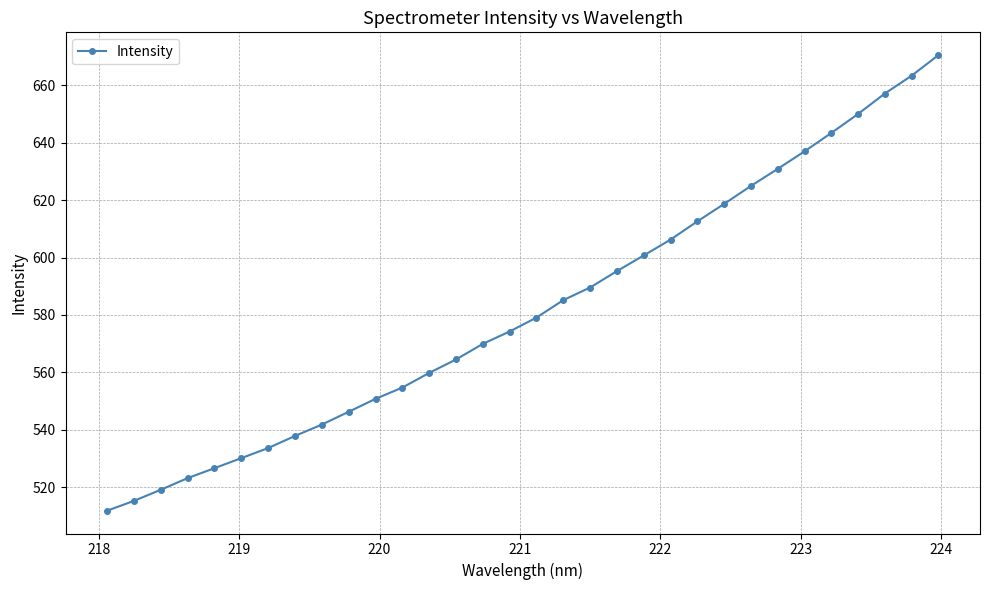

What is the greatest value displayed?

670.4